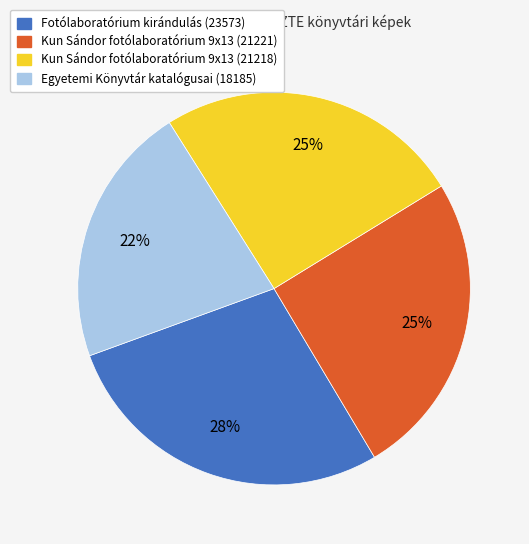

Is there any slice that represents more than half of the pie?

No